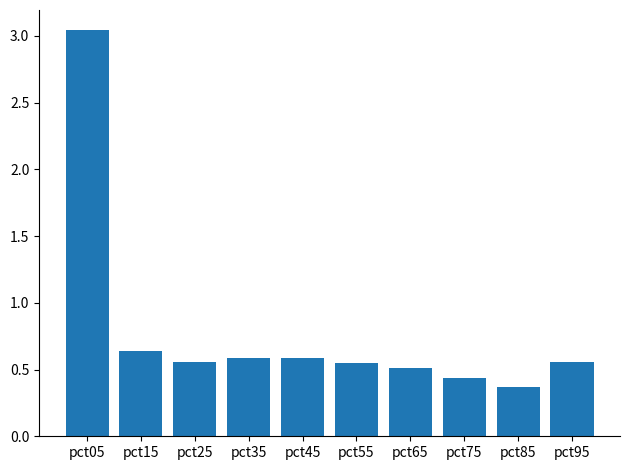

Between pct15 and pct85, which is larger?

pct15